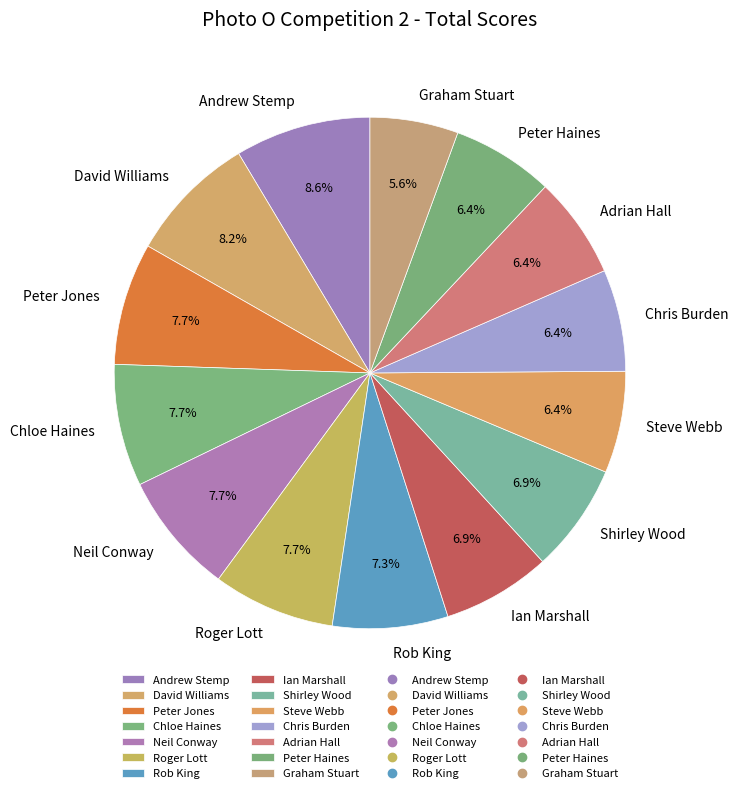

Does Shirley Wood account for over 50% of the chart?

No